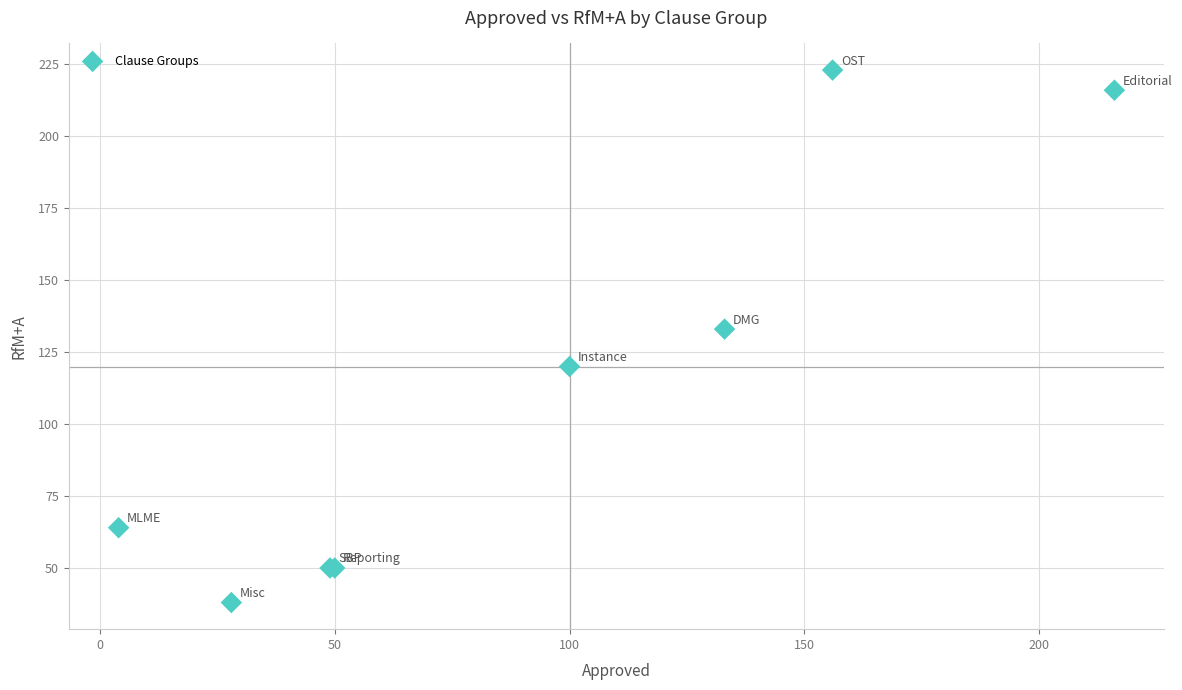

What Y value in the scatter plot is closest to 130?

133